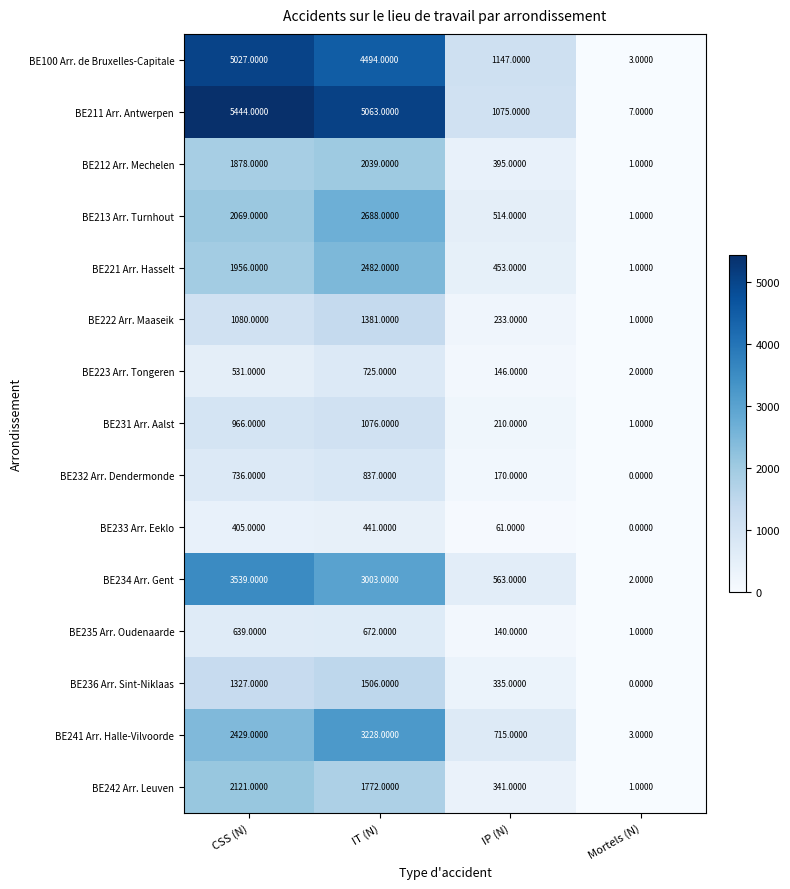

At how many categories does at least one series exceed 1148?

2